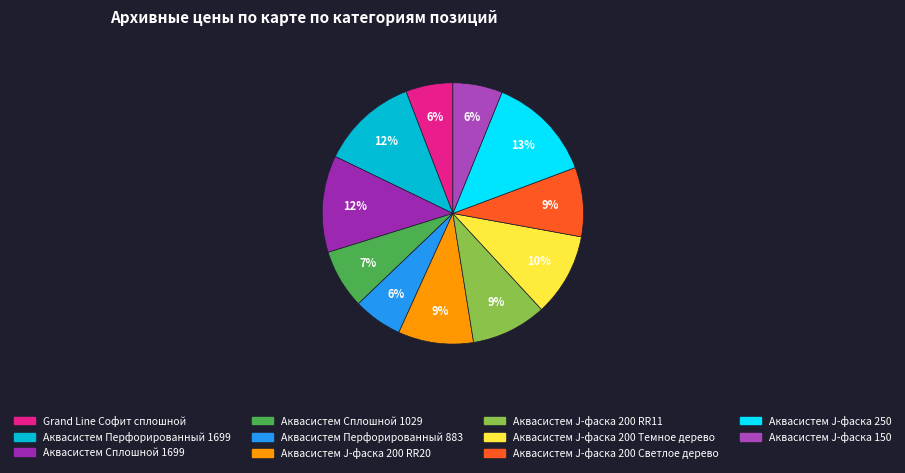

Which has a higher value, Аквасистем J-фаска 200 RR11 or Аквасистем Сплошной 1029?

Аквасистем J-фаска 200 RR11